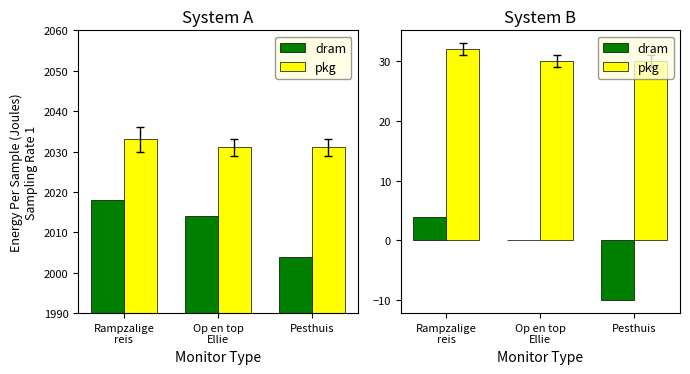

At which label is dram closest to -3?

Op en top
Ellie